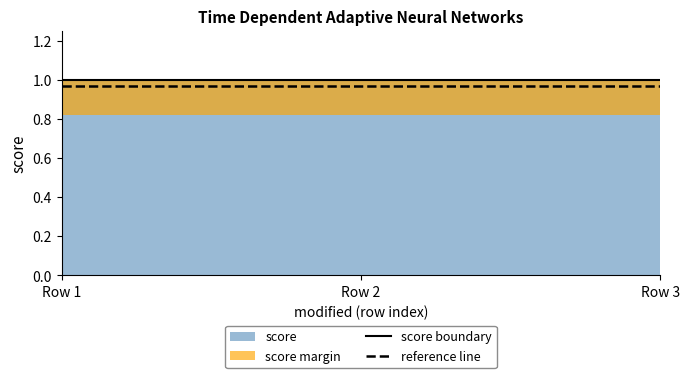

What is the lowest value of the reference line series?

1.0